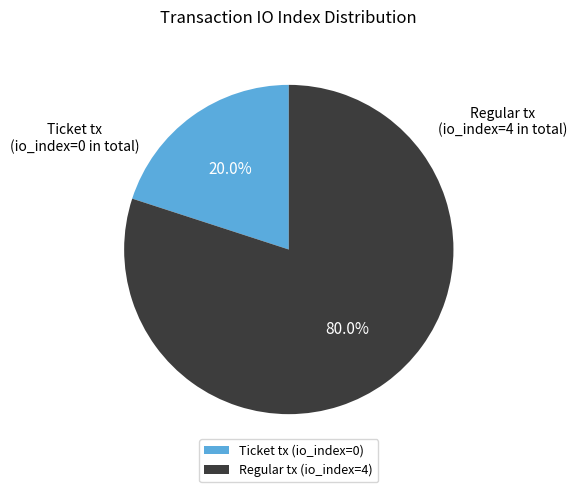

Is the sum of Regular tx (io_index=4) and Ticket tx (io_index=0) greater than half?

Yes